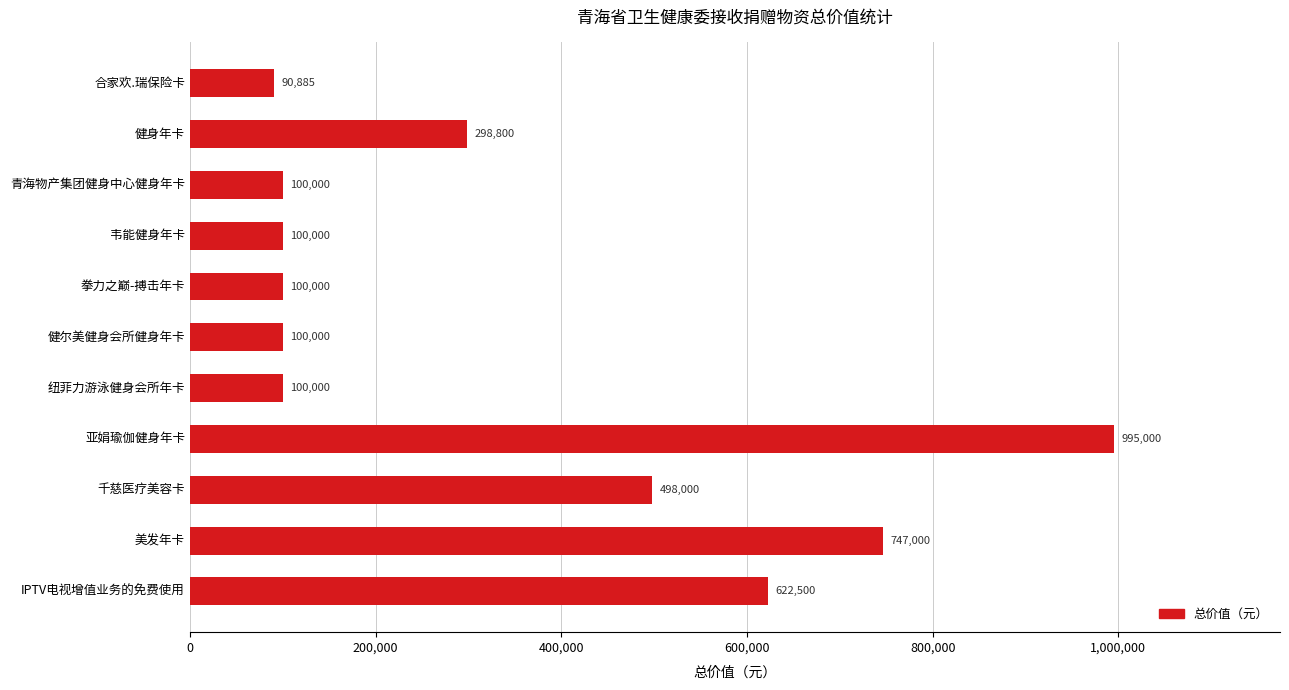

Does the chart contain stacked bars?

No